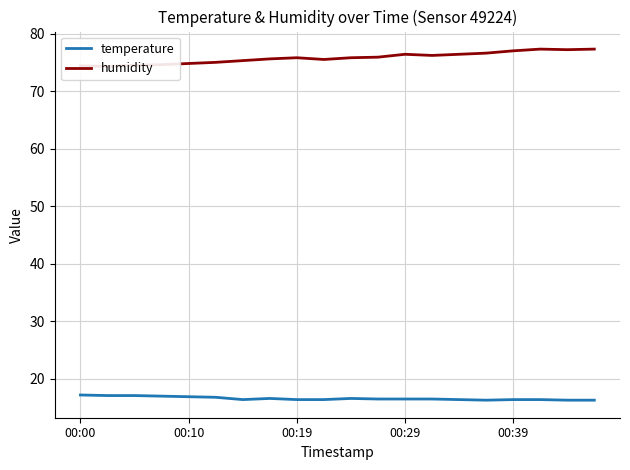

Reading left to right, list all the values displayed in this chart.

temperature: 17.2	17.1	17.1	17.0	16.9	16.8	16.4	16.6	16.4	16.4	16.6	16.5	16.5	16.5	16.4	16.3	16.4	16.4	16.3	16.3
humidity: 74.4	74.3	74.5	74.6	74.8	75.0	75.3	75.6	75.8	75.5	75.8	75.9	76.4	76.2	76.4	76.6	77.0	77.3	77.2	77.3